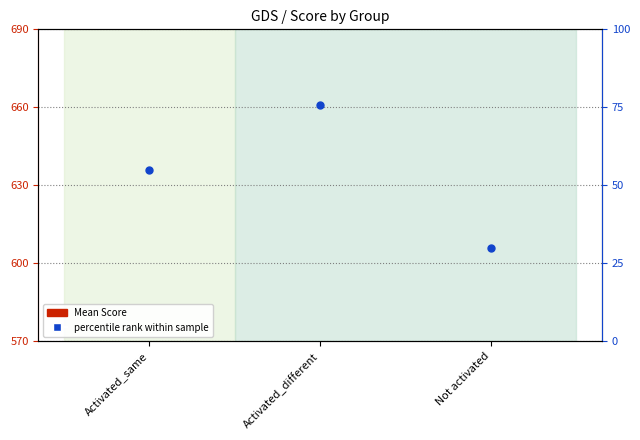

Is the value of percentile rank within sample at Activated_different greater than the value of Mean Score at Activated_different?

Yes